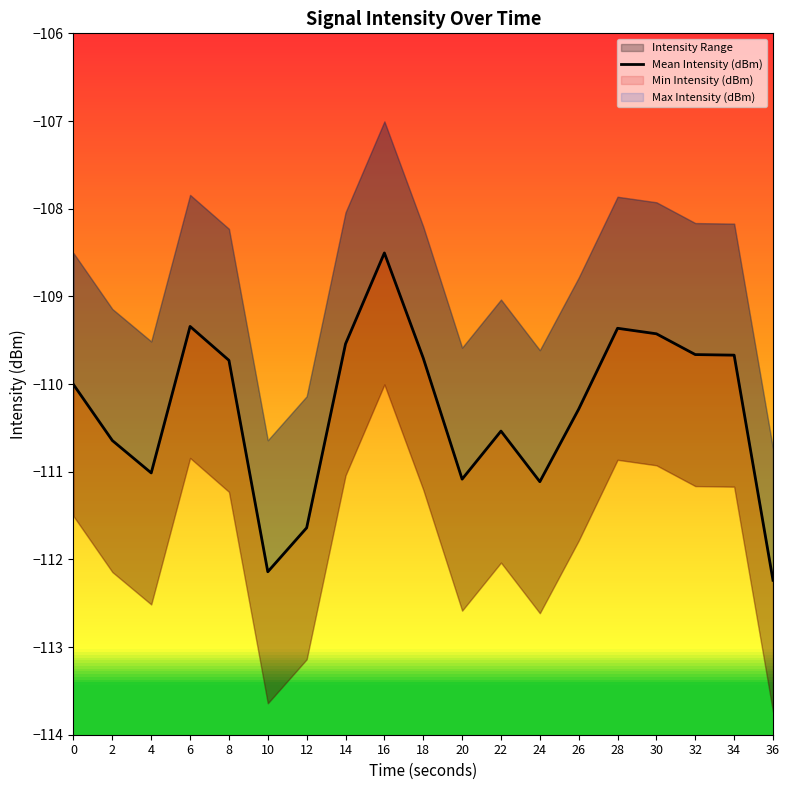

The value at 0 is -110.0. True or false?

True